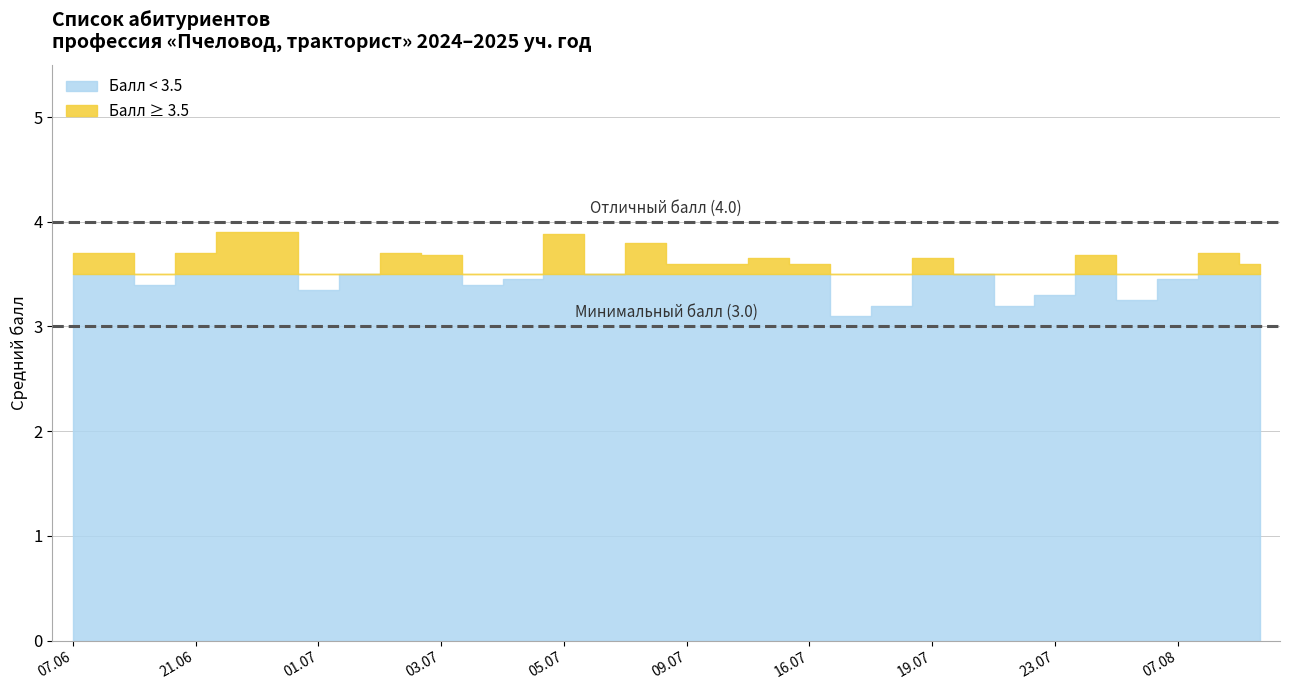

Between 2024-06-13 and 2024-07-03, which is larger?

2024-07-03